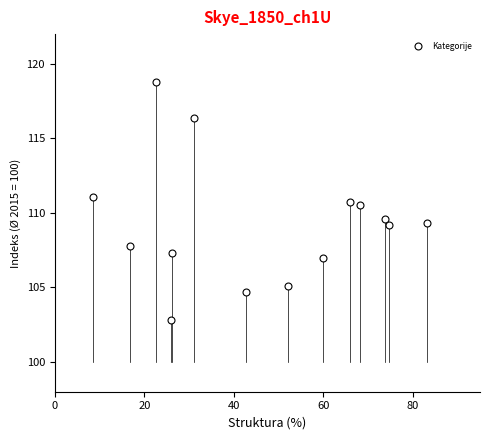

What is the range of Y values (max minus min)?

16.0